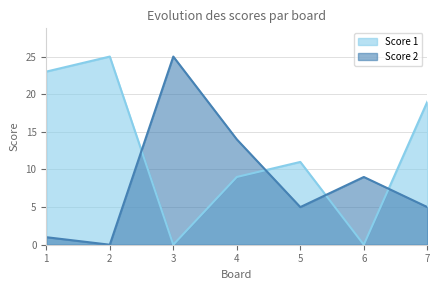

What is the difference between the second highest and minimum values in the Score 1 series?

23